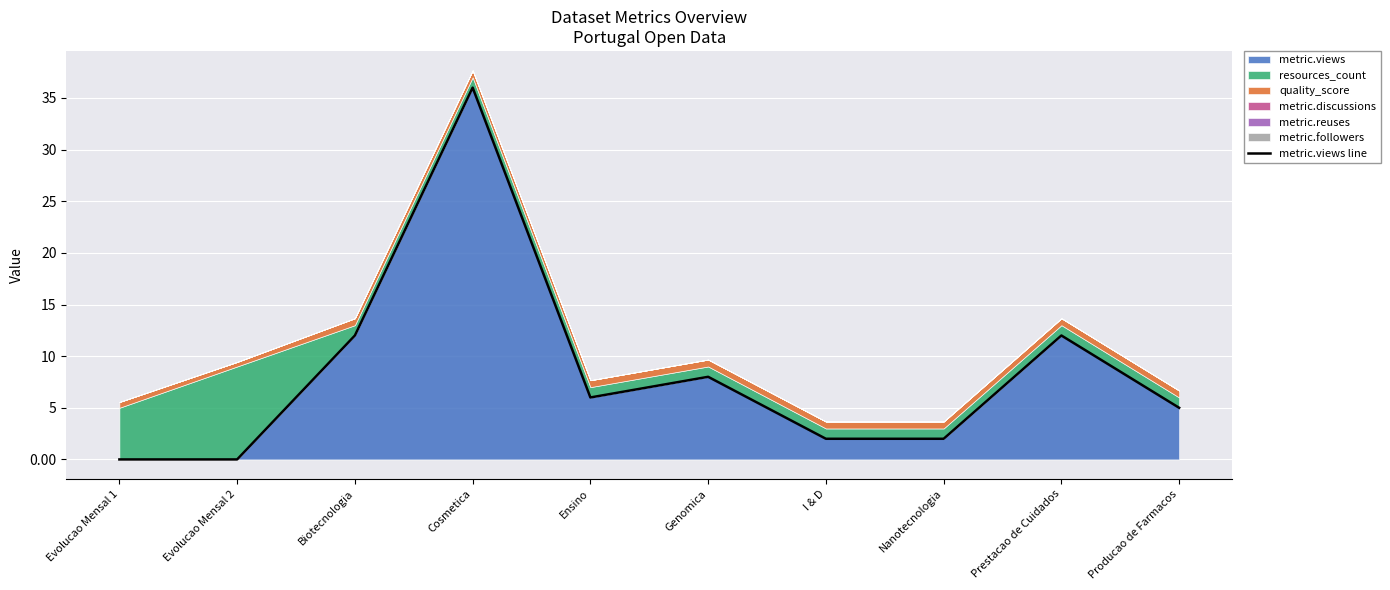

Approximately how many times larger is the value at Producao de Farmacos compared to Nanotecnologia?

2.5